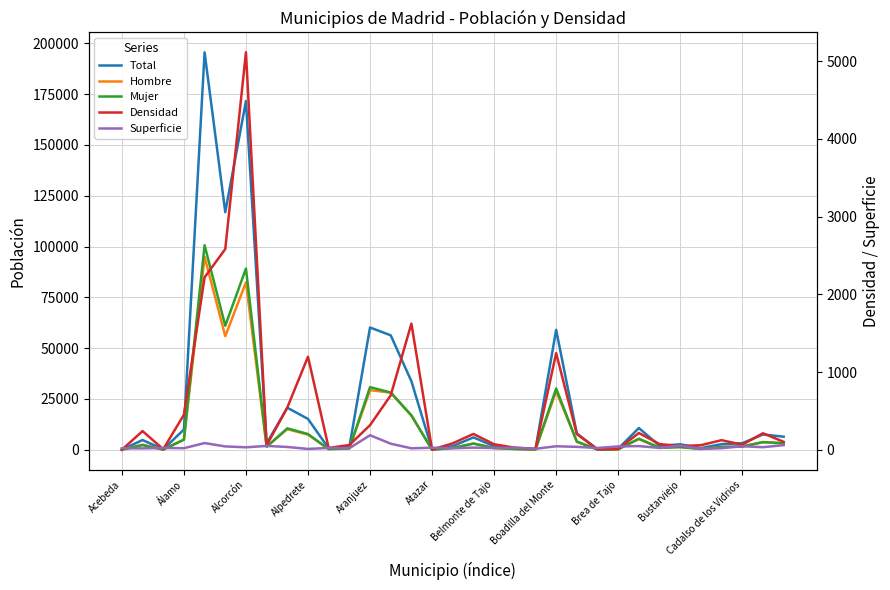

What is the maximum value for Total?

195570.0